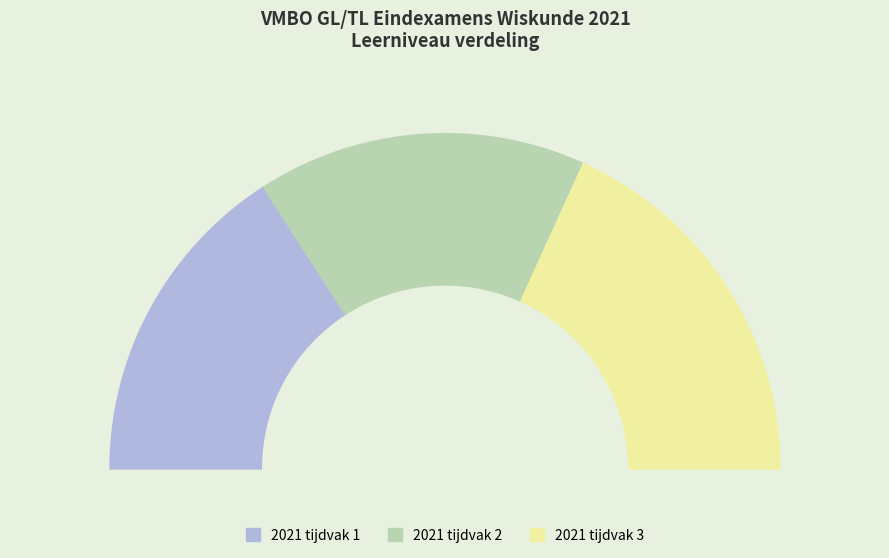

What is the change in value from 2021 tijdvak 1 to 2021 tijdvak 3?

+1001089